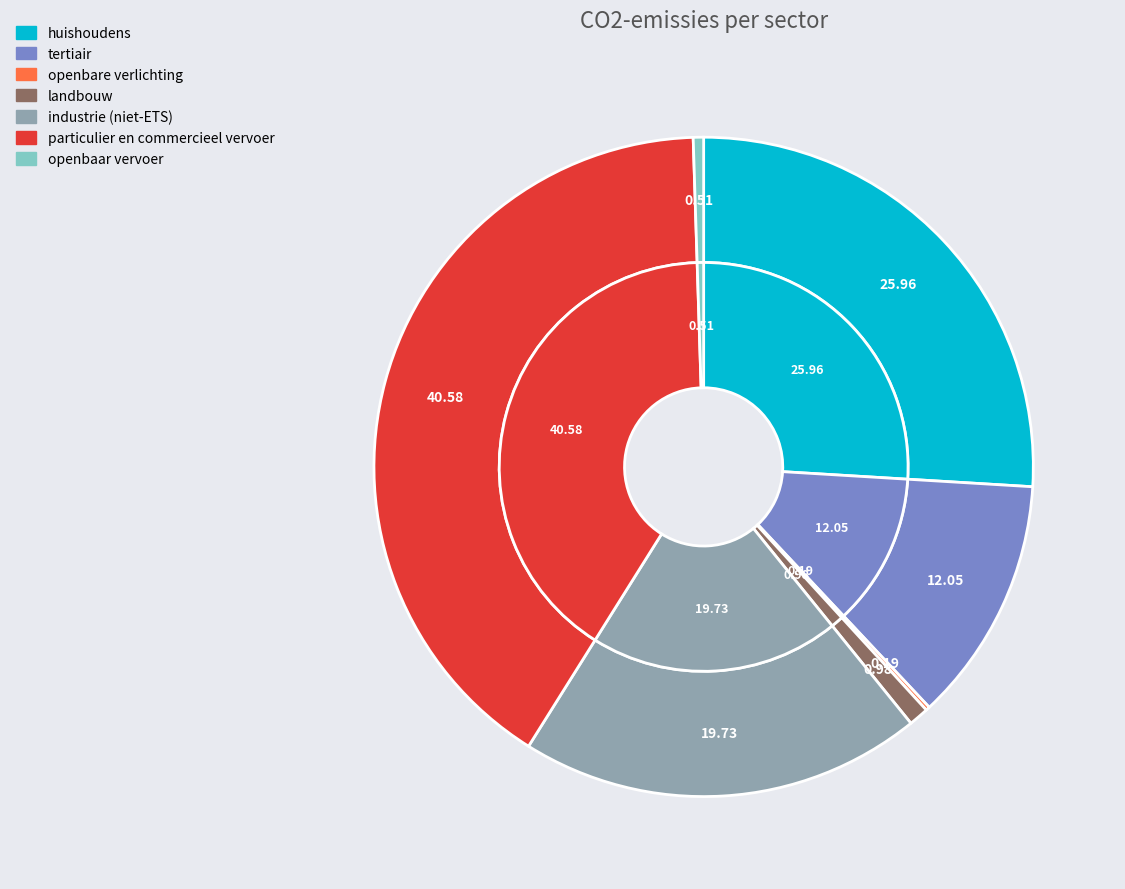

Does openbaar vervoer account for over 50% of the chart?

No